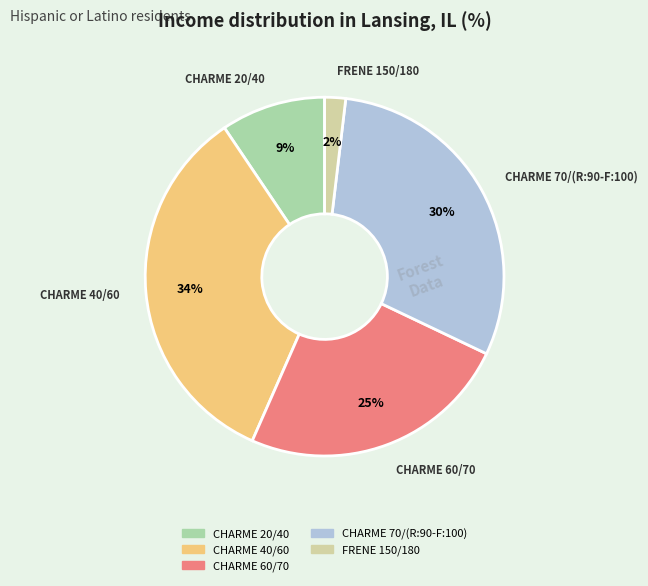

Does CHARME 20/40 account for over 50% of the chart?

No